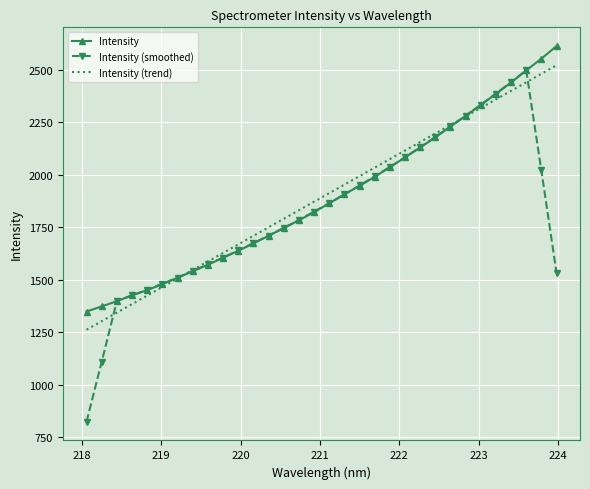

What is the smallest value displayed?

823.8